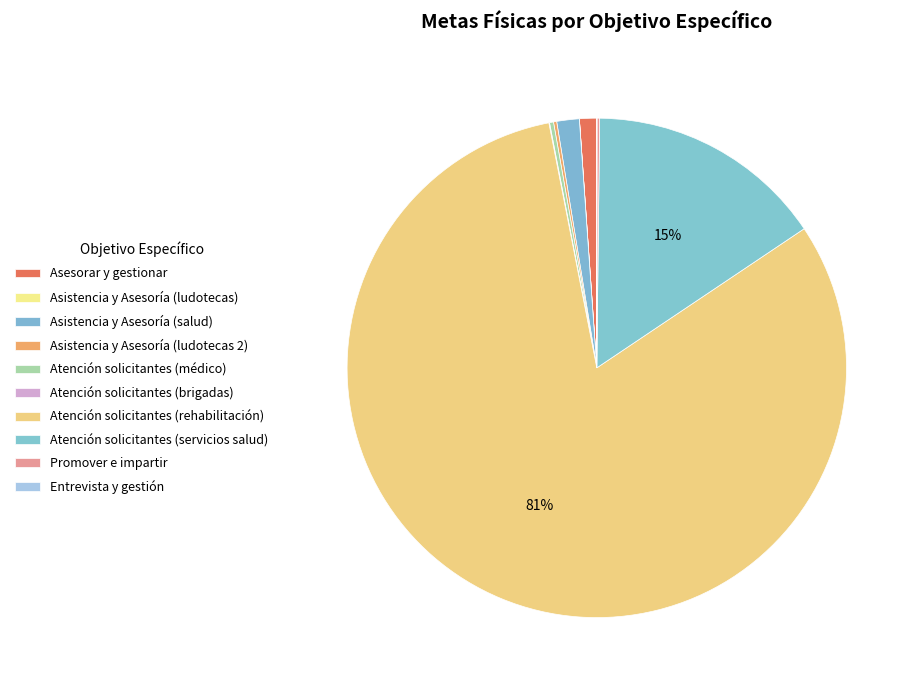

Is Atención solicitantes (rehabilitación) the majority of the pie?

Yes